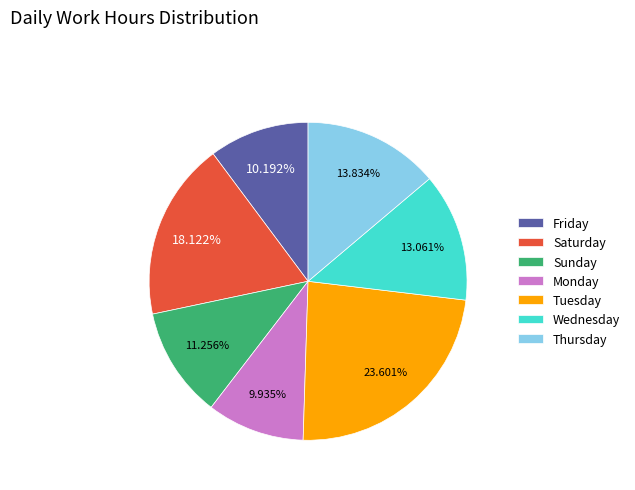

Count the number of slices in the pie.

7